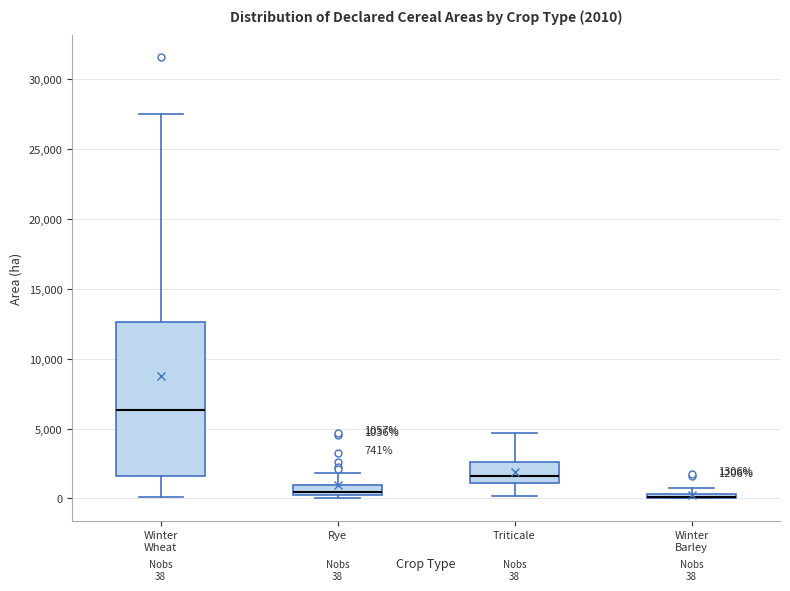

Comparing the boxes themselves (not the whiskers), which one is the tallest?

Winter Wheat